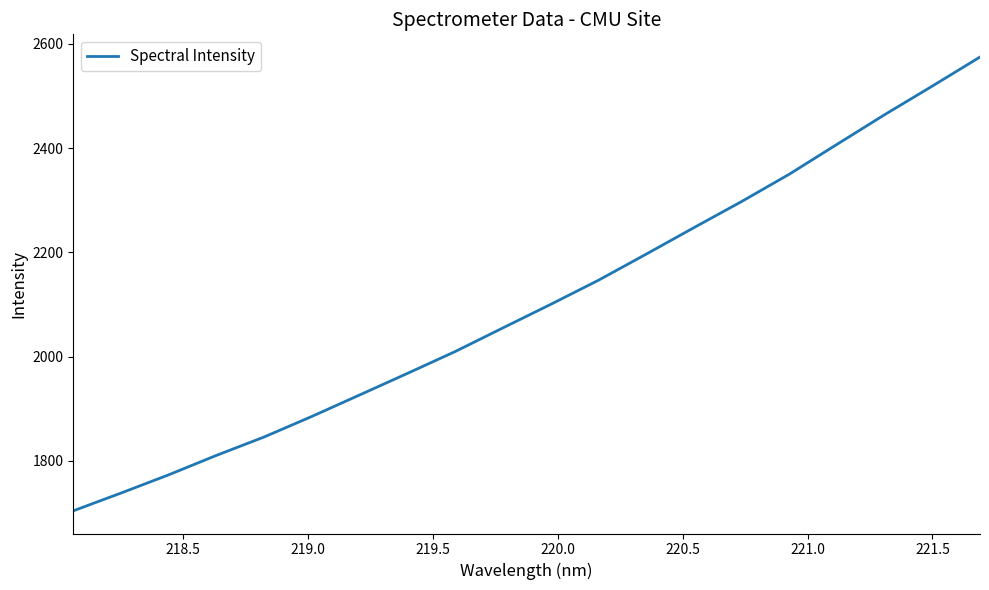

Is this an area chart (filled region under the line)?

No